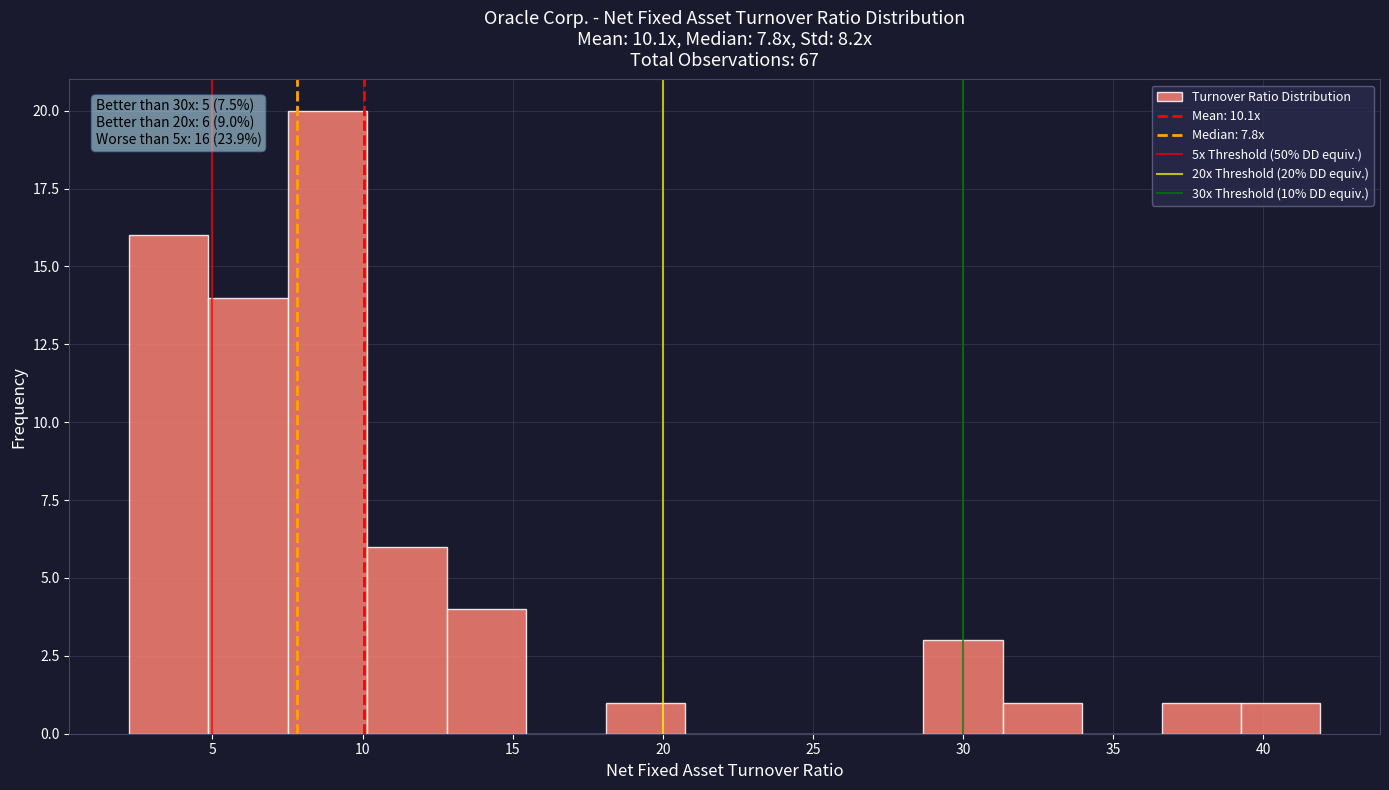

Which range on the x-axis has the tallest bar?

7.5 to 10.0